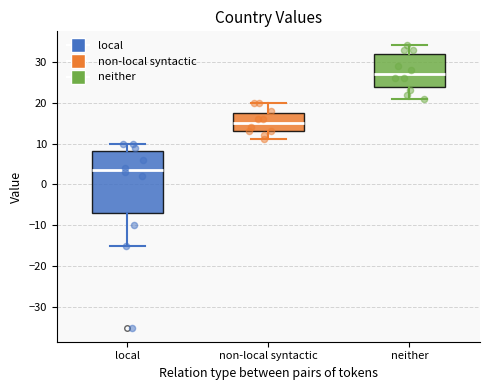

Where does the lower whisker of the box for local end on the y-axis? The values are not printed on the chart, so give them approximately, as read against the axis.

-15